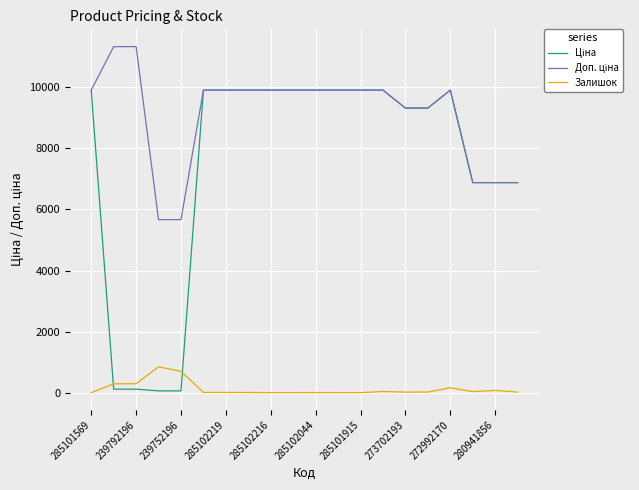

What is the greatest value displayed?

11334.0